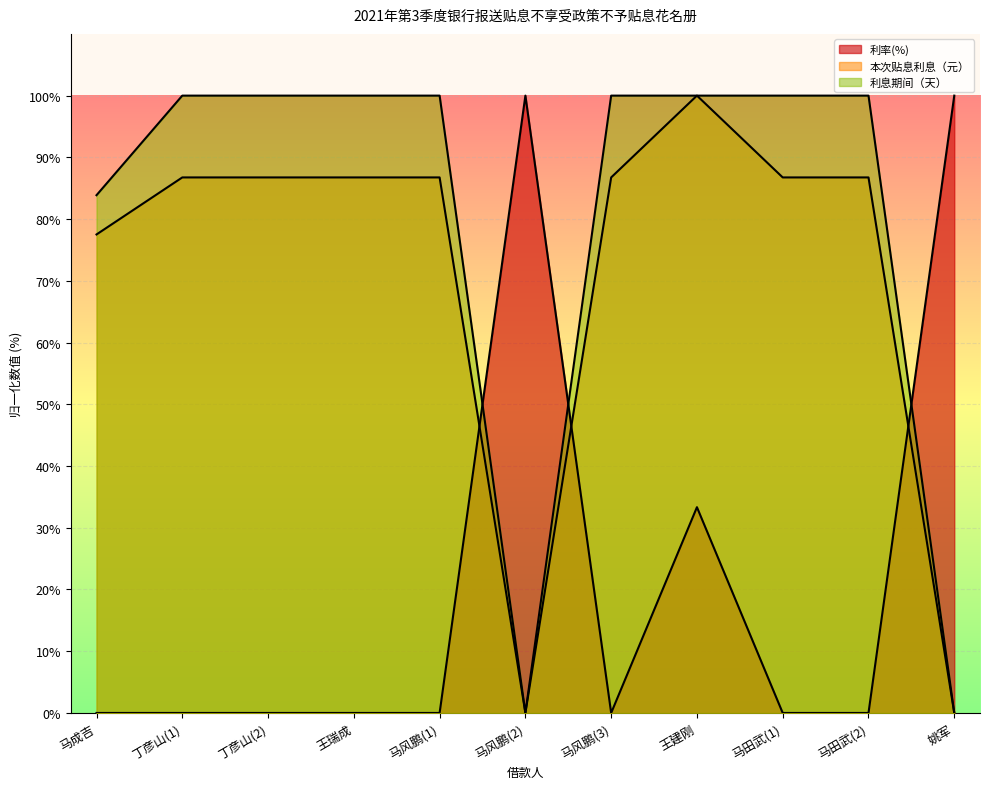

Where does the 本次贴息利息（元） series first go above 86?

丁彦山(1)